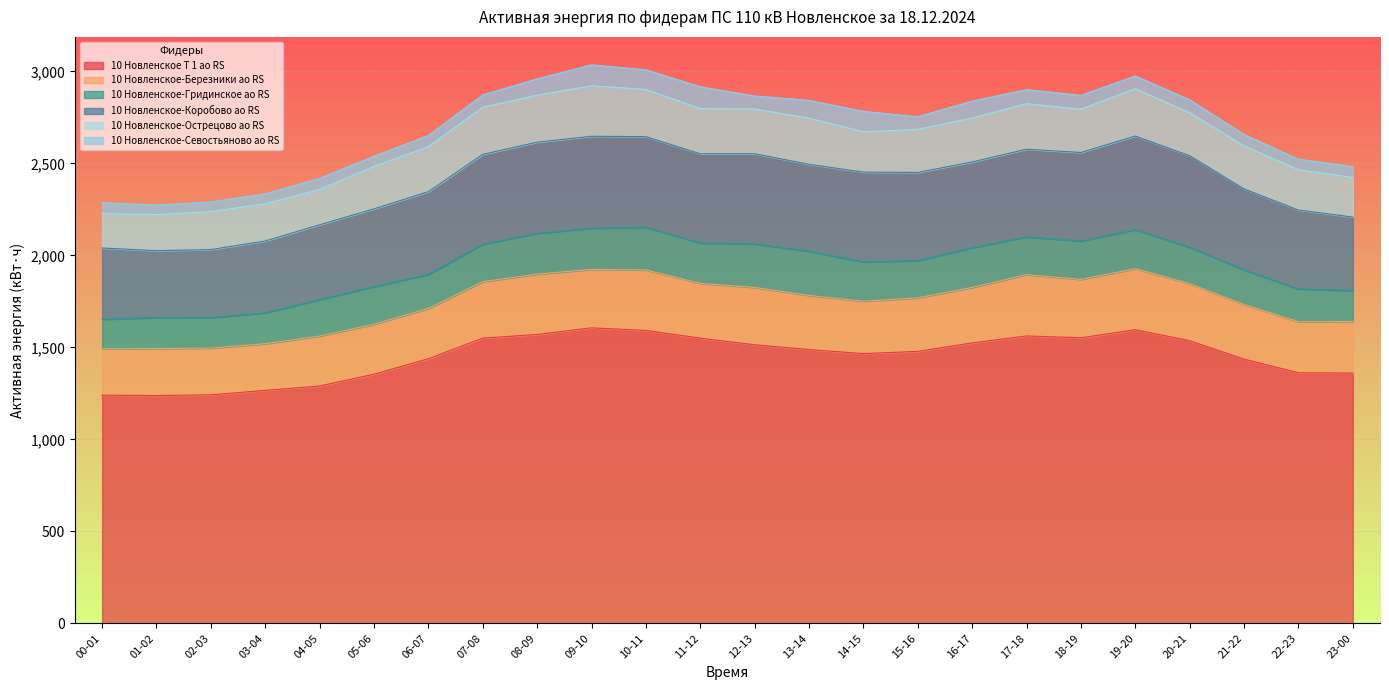

What is the minimum value for 10 Новленское-Севостьяново ао RS?

51.8